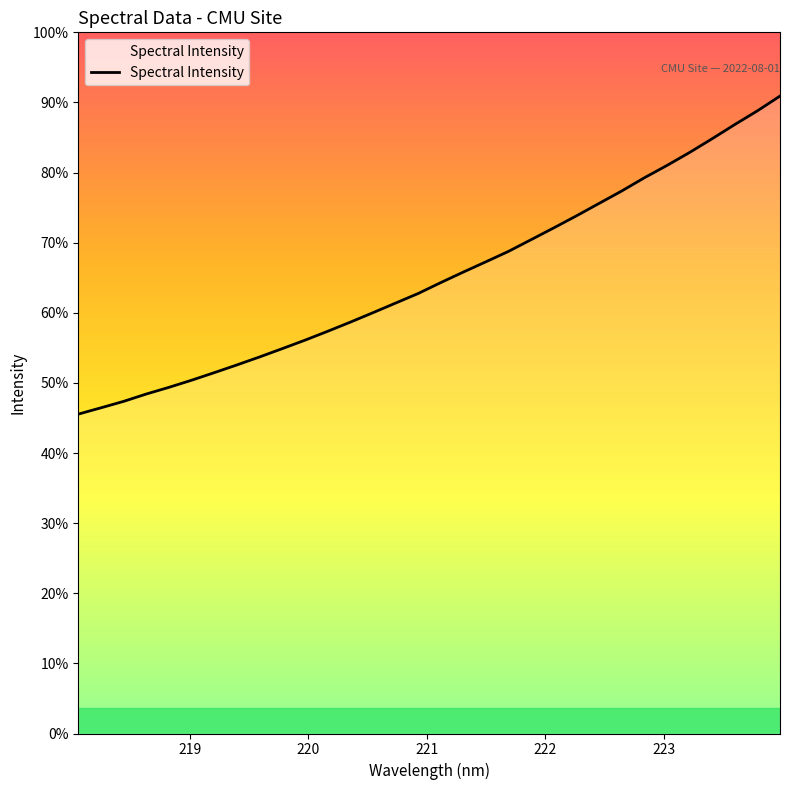

Does the chart have visible grid lines?

No